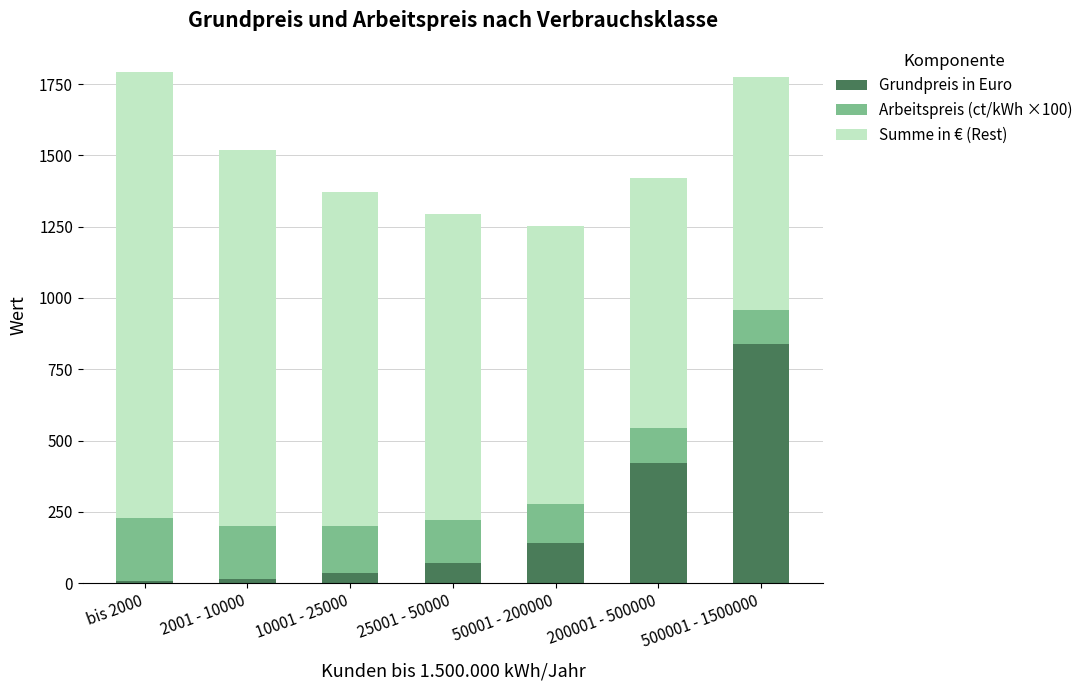

What is the sum of all Grundpreis in Euro values?

1526.0